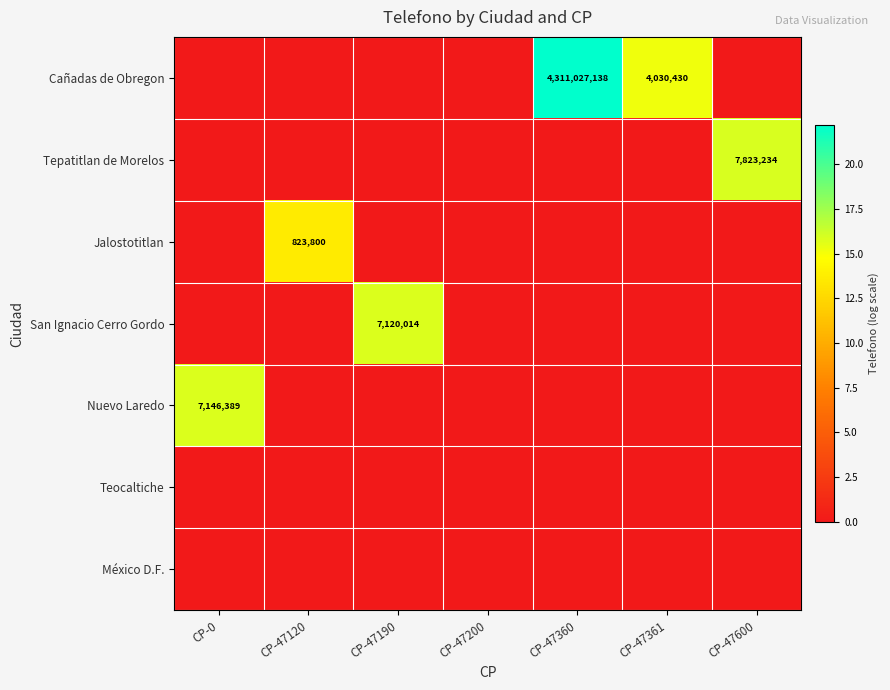

True or false: Nuevo Laredo has a value of 7146389 at CP-0.

True